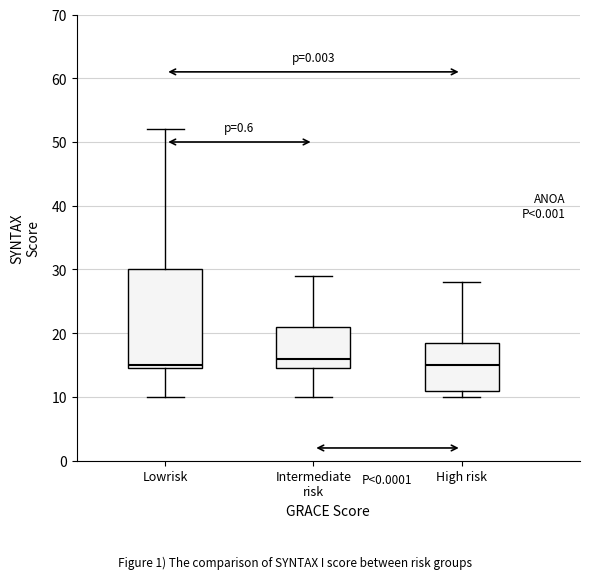

Comparing the boxes themselves (not the whiskers), which one is the tallest?

Lowrisk